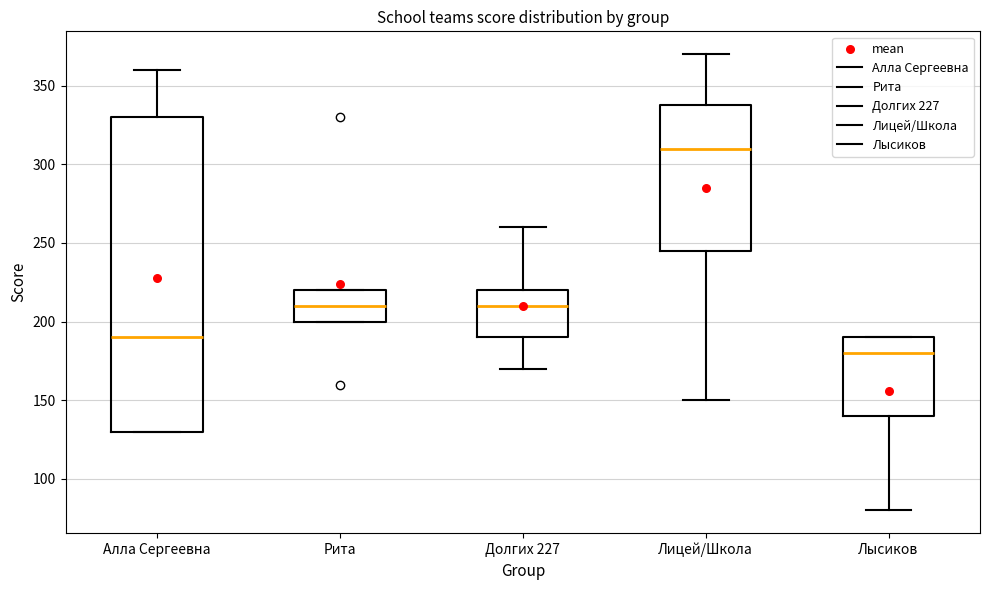

Comparing the boxes themselves (not the whiskers), which one is the tallest?

Алла Сергеевна